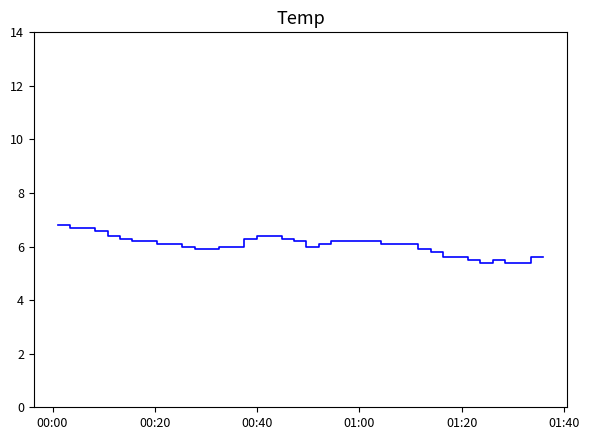

What is the smallest value displayed?

5.4